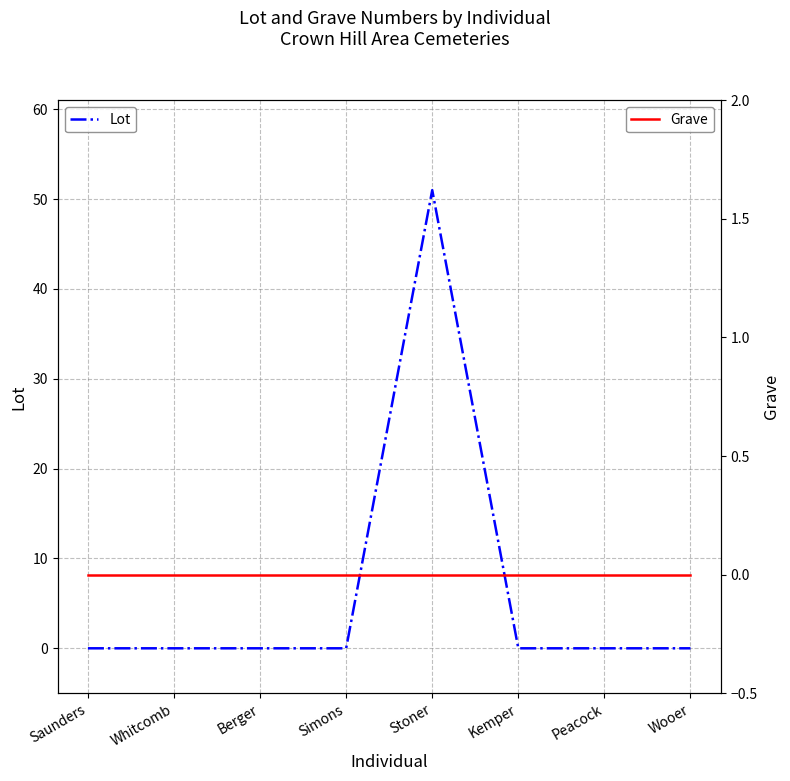

Which series changed the most between Kemper and Peacock?

Lot